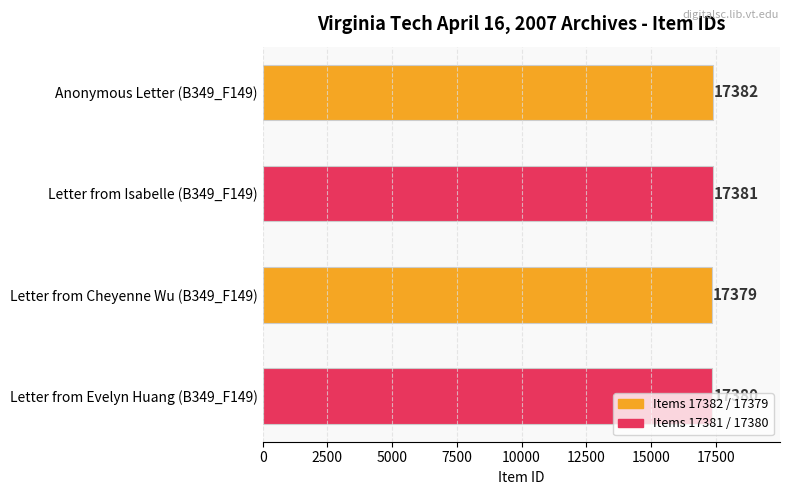

Rank the categories by value from lowest to highest.

Letter from Cheyenne Wu (B349_F149), Letter from Evelyn Huang (B349_F149), Letter from Isabelle (B349_F149), Anonymous Letter (B349_F149)